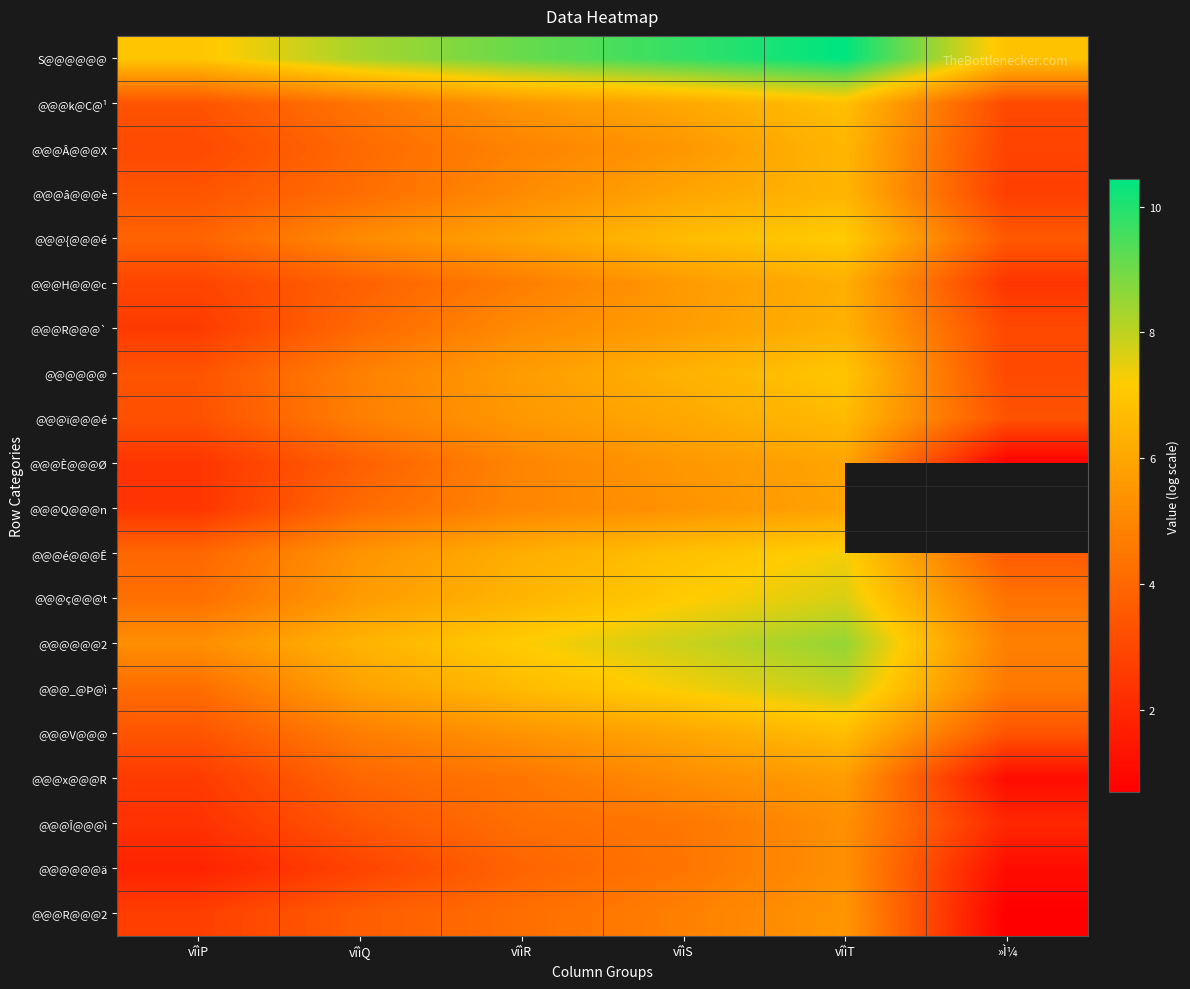

The @@@H@@@c series shows 2.3 at vîìS. True or false?

False